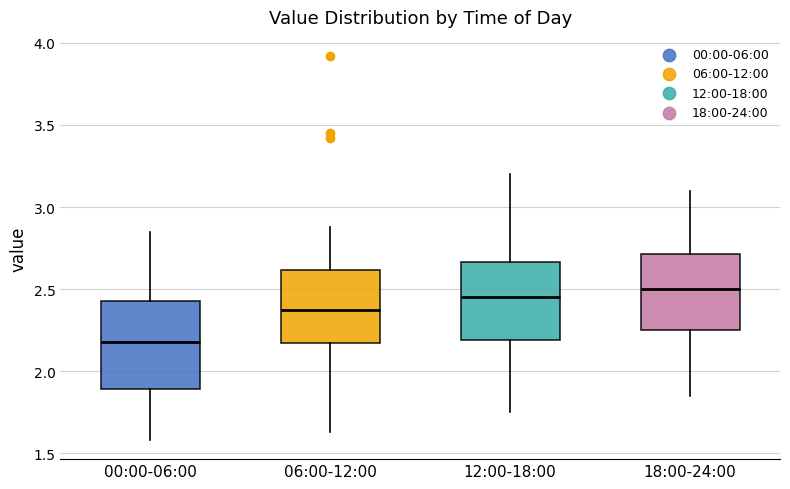

Reading left to right, transcribe this box plot: for each box, give where its median line is, the range the box spans, and where its two whiskers end, as read against the y-axis. The values are not printed on the chart, so give them approximately, as read against the axis.

00:00-06:00: median 2.20, box 1.90 to 2.45, whiskers 1.60 to 2.85
06:00-12:00: median 2.40, box 2.15 to 2.60, whiskers 1.65 to 2.90
12:00-18:00: median 2.45, box 2.20 to 2.65, whiskers 1.75 to 3.20
18:00-24:00: median 2.50, box 2.25 to 2.70, whiskers 1.85 to 3.10